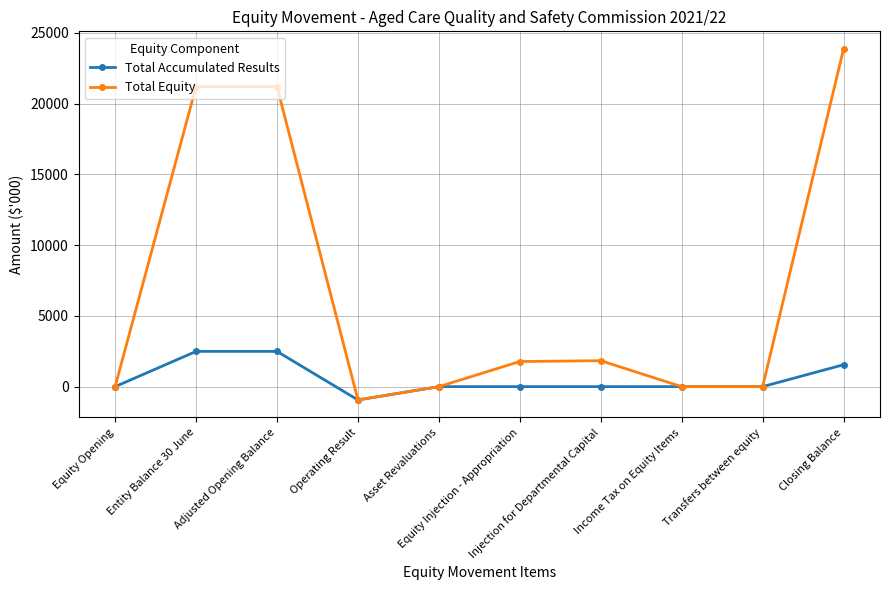

Which series has the largest range (max minus min)?

Total Equity